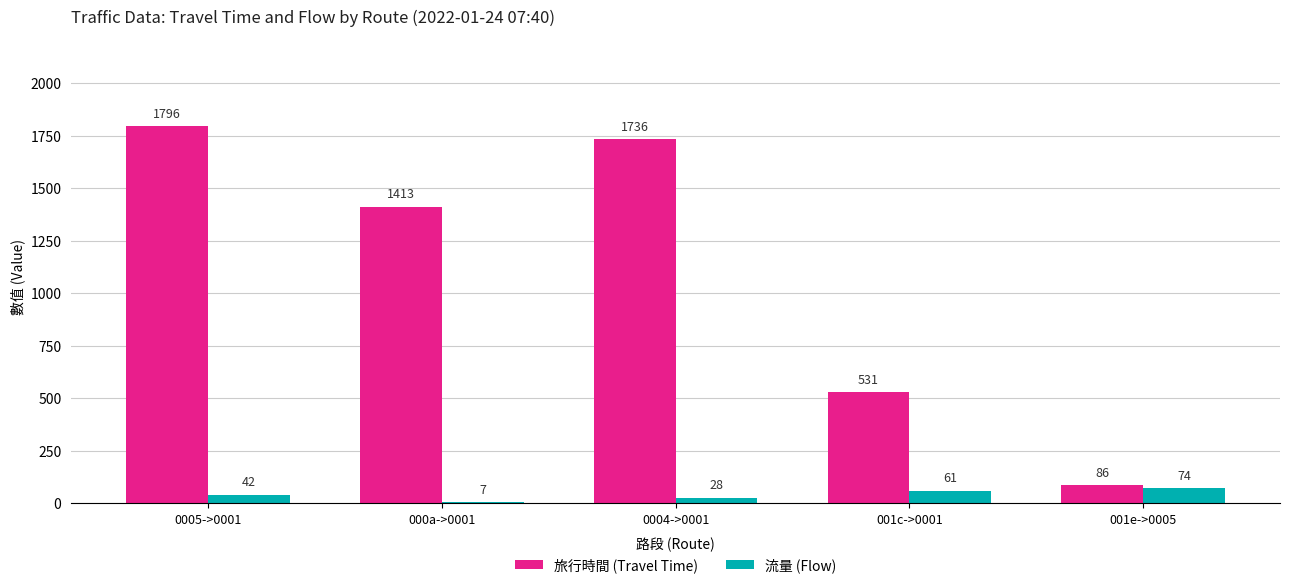

List the labels in order of 流量 (Flow) value, largest first.

001e->0005, 001c->0001, 0005->0001, 0004->0001, 000a->0001